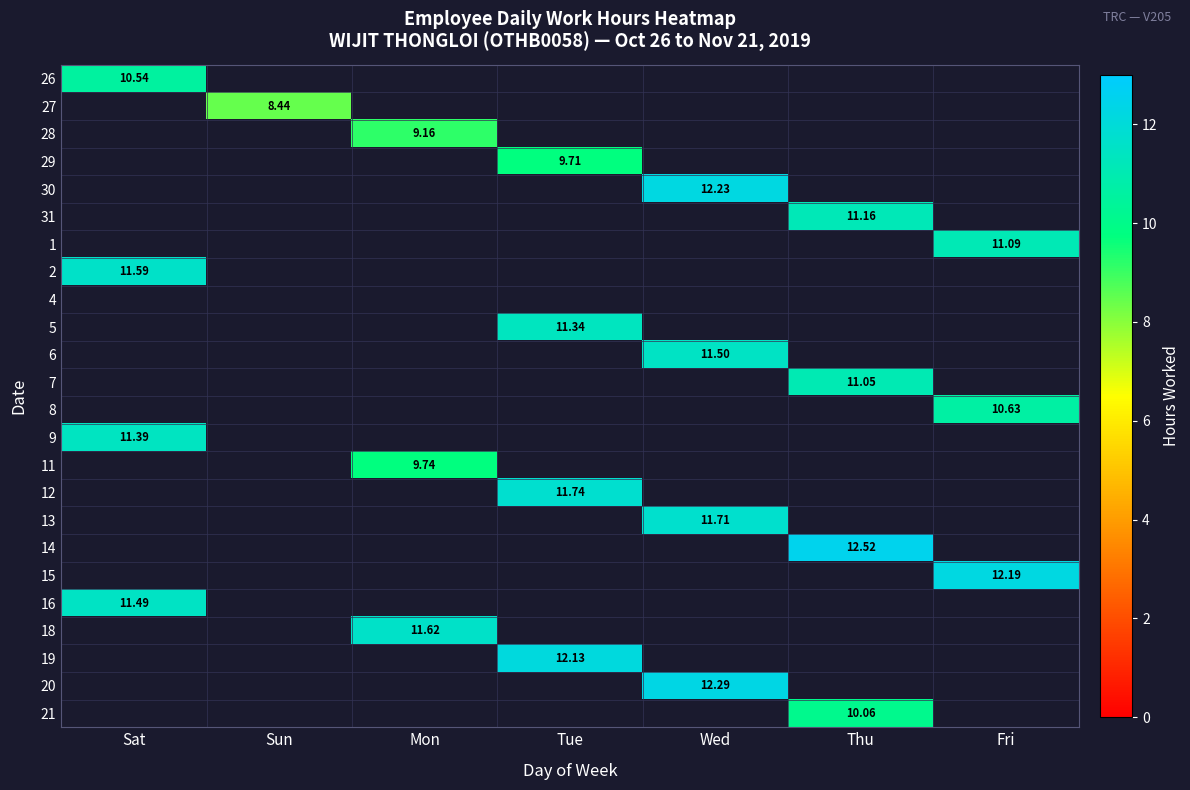

Is the value of 16 at Thu greater than the value of 2 at Thu?

No